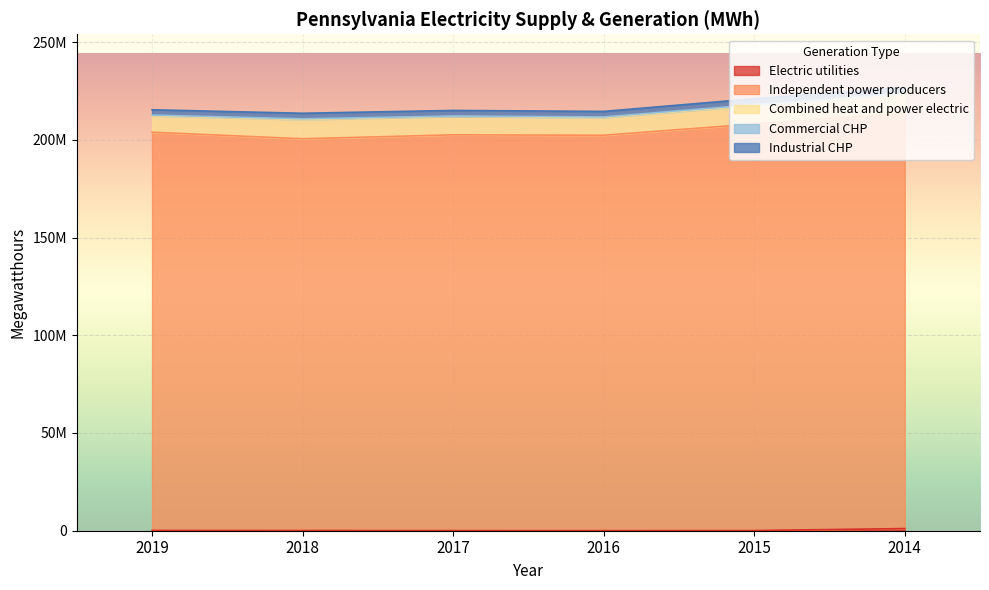

Is it true that Total net generation equals 215385830 at 2019?

True